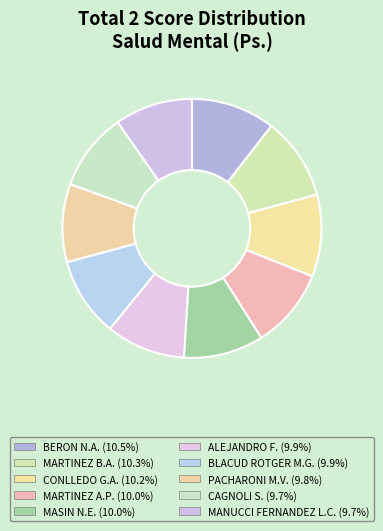

Count the number of slices in the pie.

10